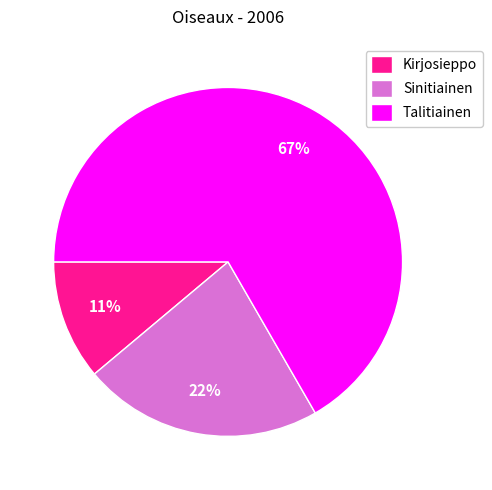

Rank the categories by value from highest to lowest.

Talitiainen, Sinitiainen, Kirjosieppo